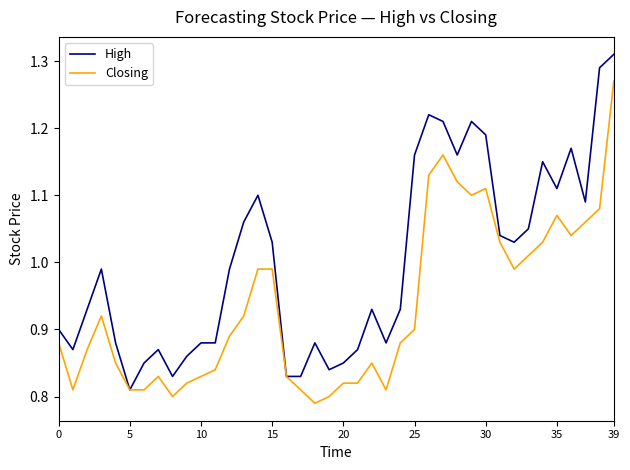

List the series in order of their overall mean, highest first.

High, Closing